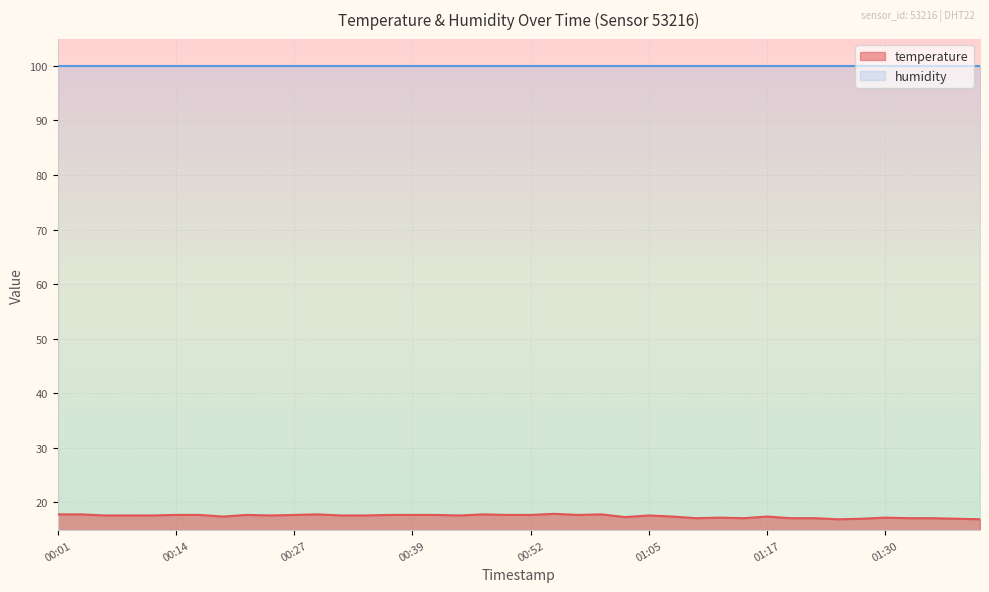

What is the average value?

17.5